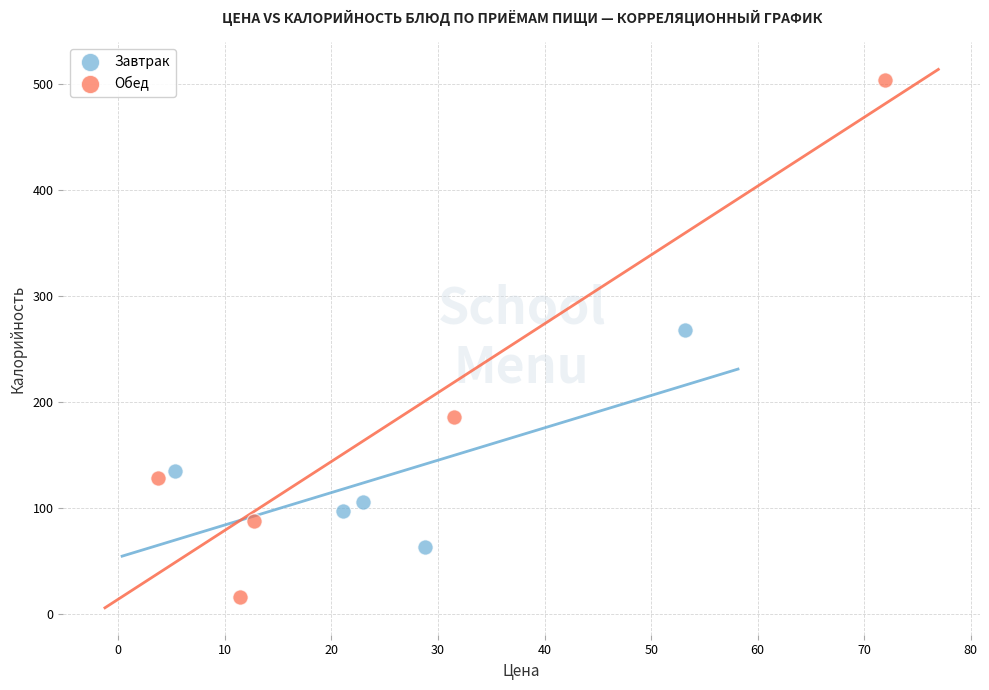

Which series contains the lowest Y value?

Обед